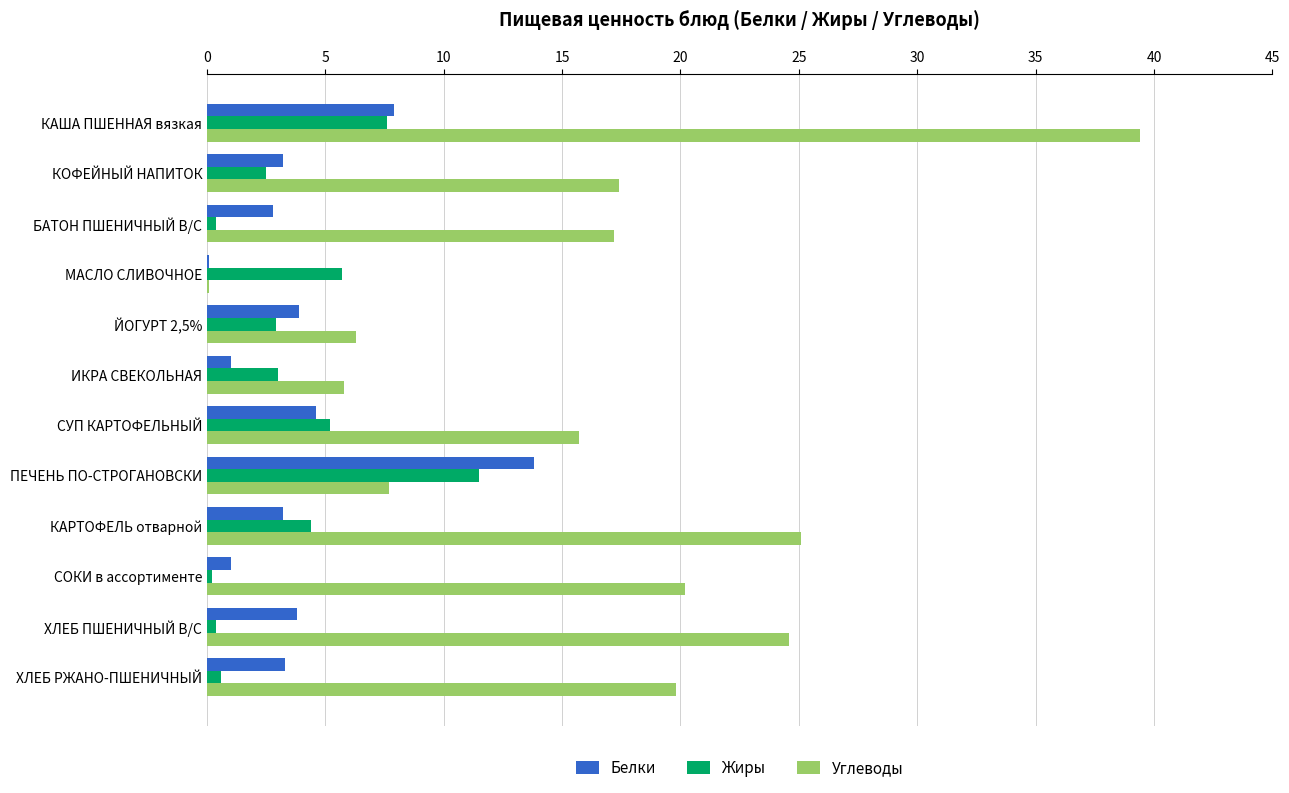

What is the sum of all Белки values?

48.6